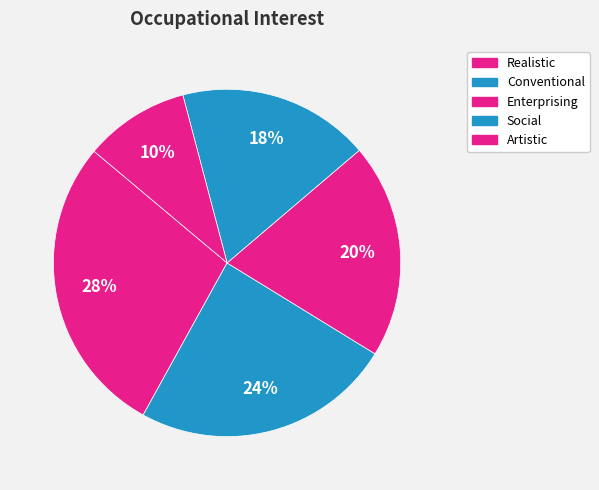

Count the number of slices in the pie.

5